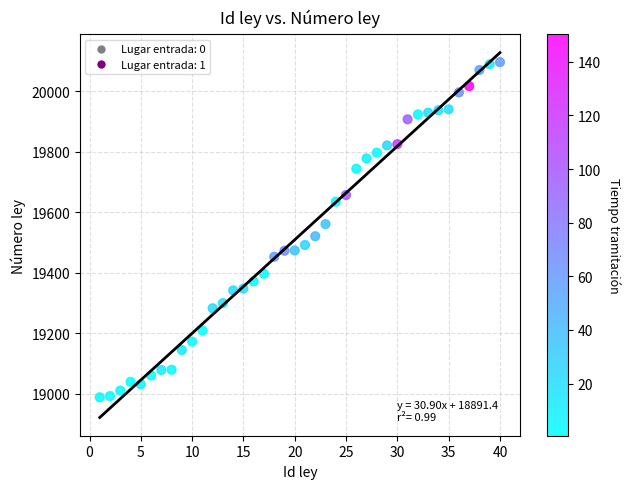

What is the range of X values (max minus min)?

39